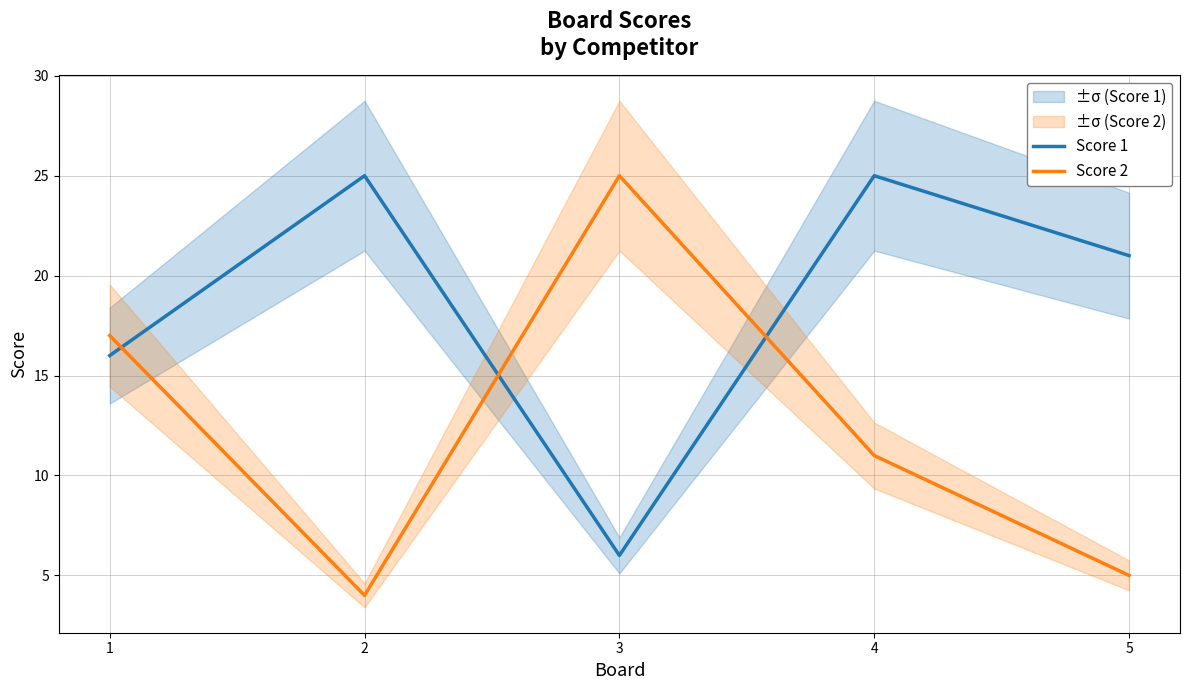

The Score 2 series shows 5 at 5. True or false?

True